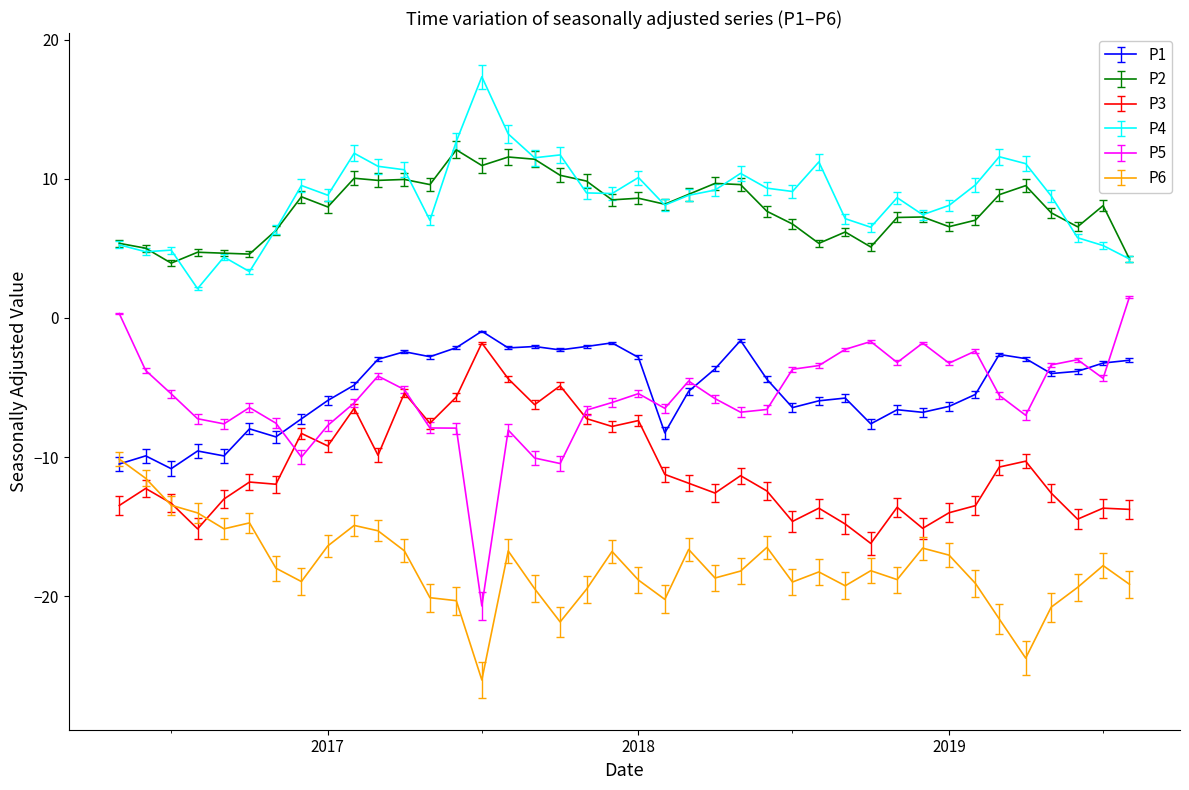

In P1, how many points are higher than both neighbors (excluding endpoints)?

11